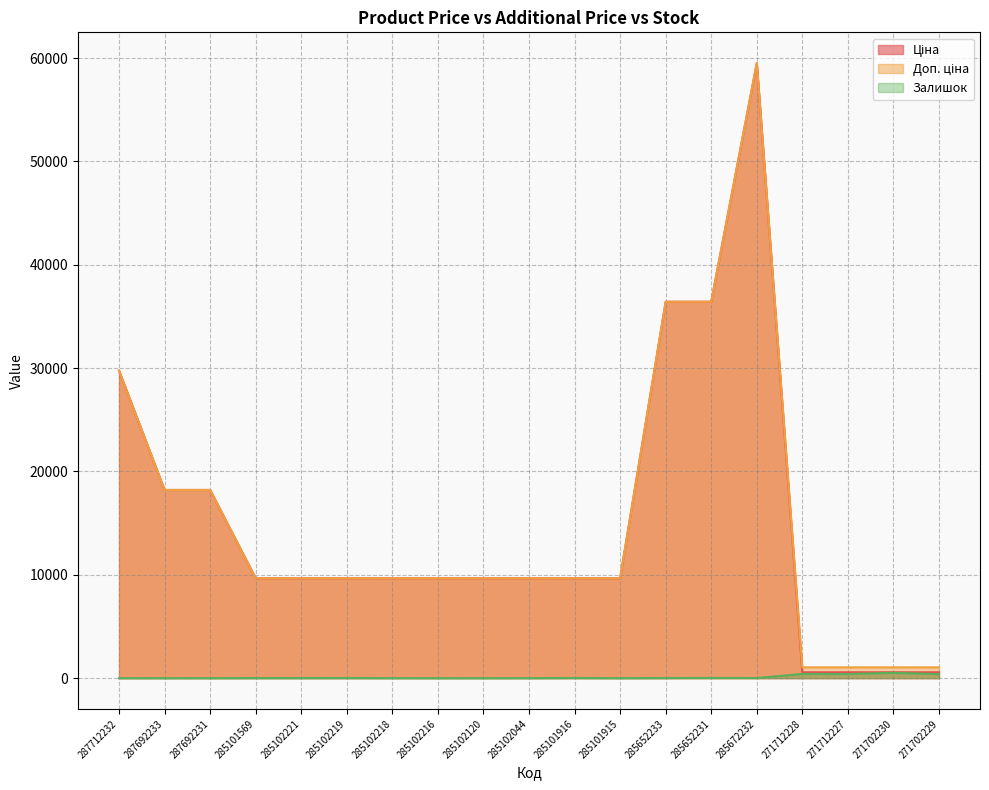

Which has a higher value, 287692231 or 271712228?

287692231